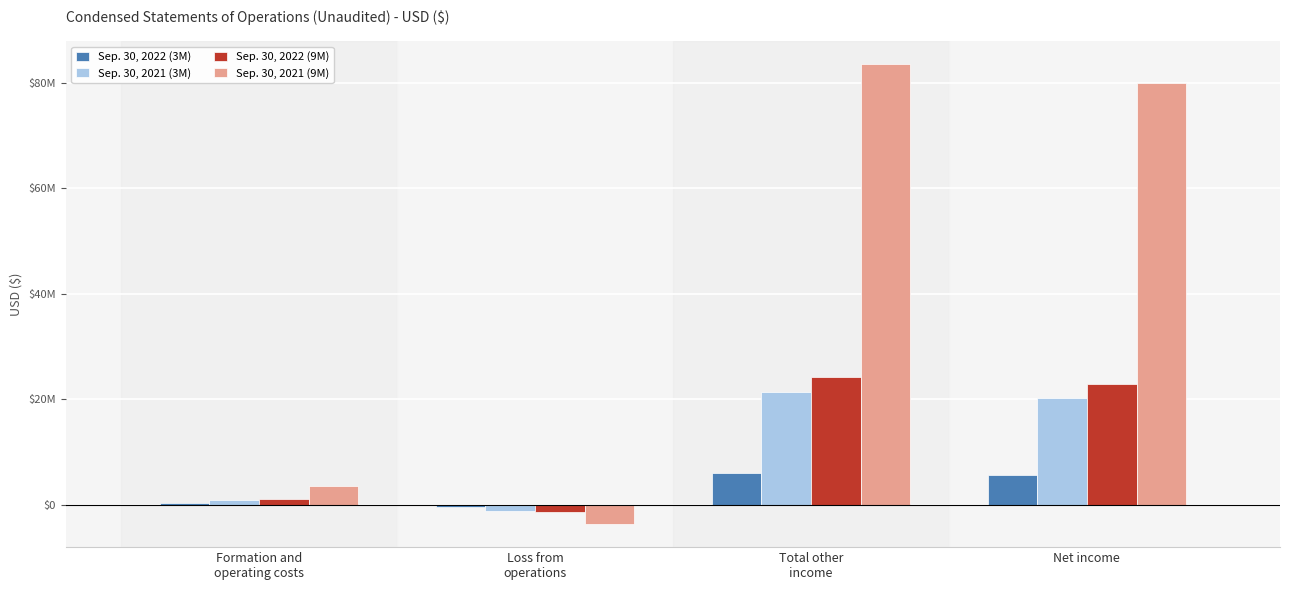

What are all the series names shown in the legend?

Sep. 30, 2022 (3M), Sep. 30, 2021 (3M), Sep. 30, 2022 (9M), Sep. 30, 2021 (9M)